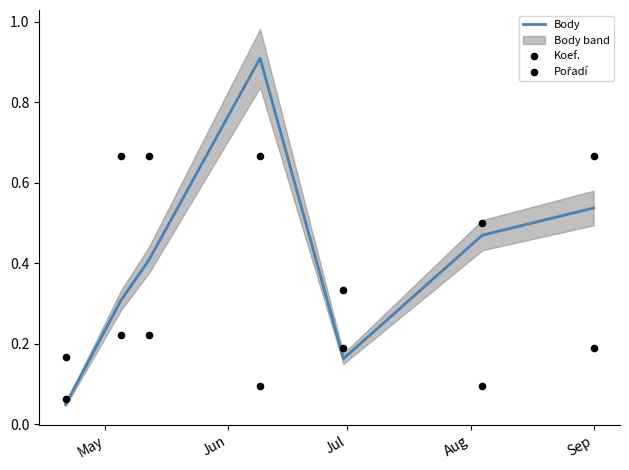

Is the value of Pořadí at 5 greater than the value of Koef. at Jun?

No